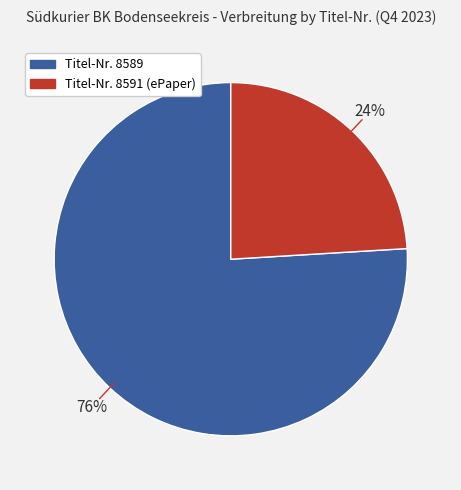

To the nearest percent, what is the difference between the largest and smallest slice percentages?

52%